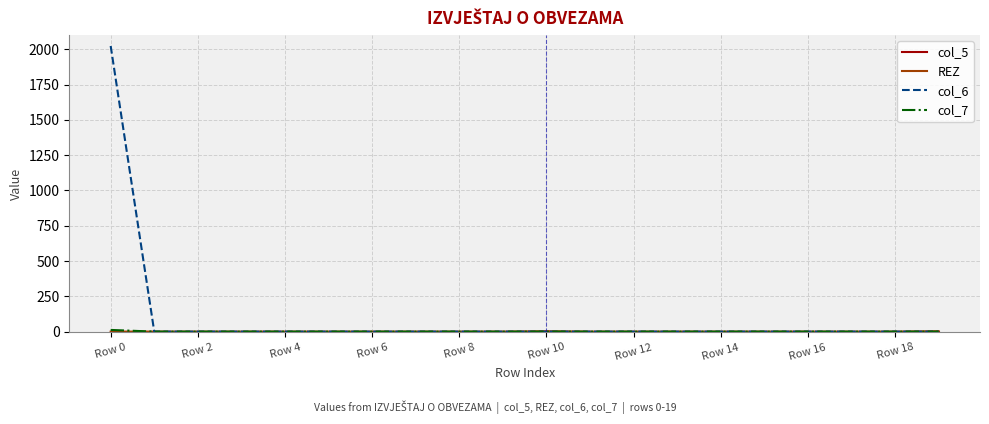

Which series has the largest total across all categories?

col_6